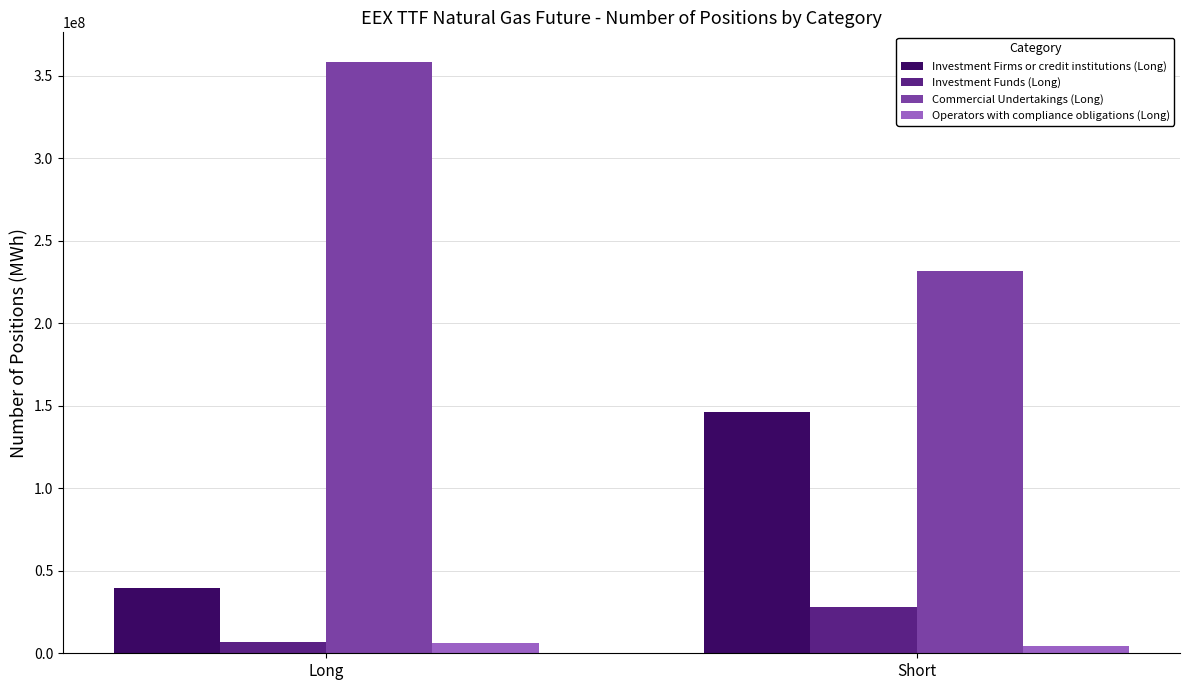

How many bars are there in total?

8